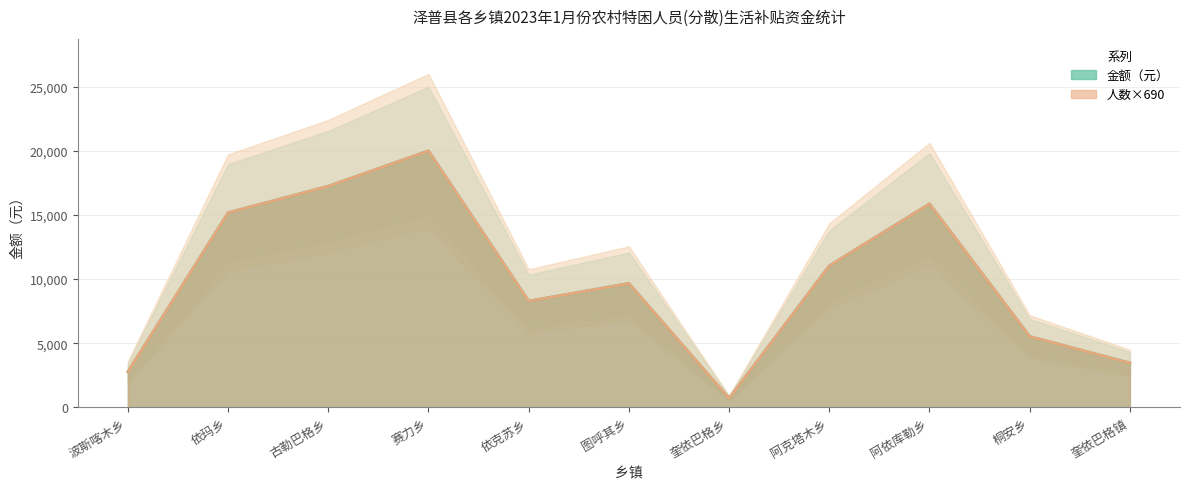

Rank the series at 依玛乡 from highest to lowest value.

人数, 金额